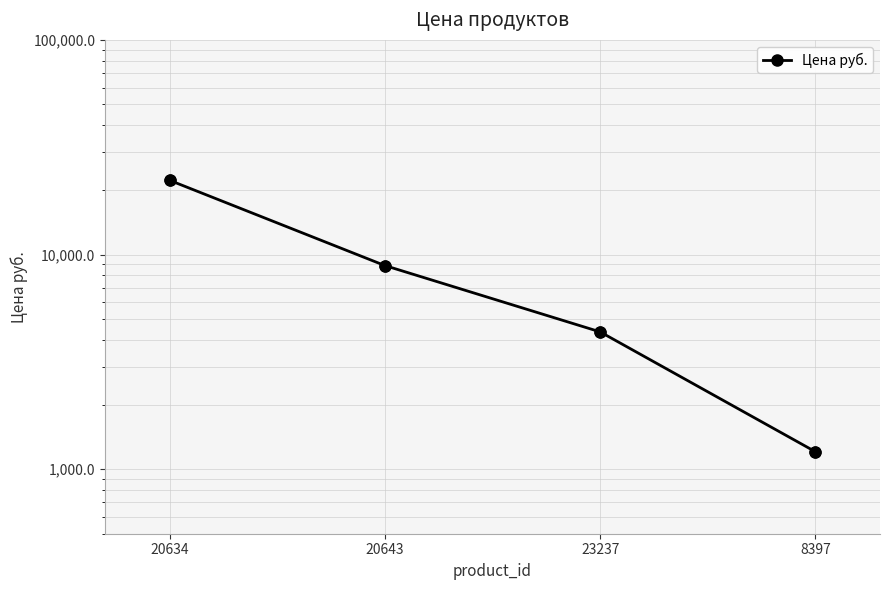

What is the ratio of the value at 20634 to the value at 23237?

5.1